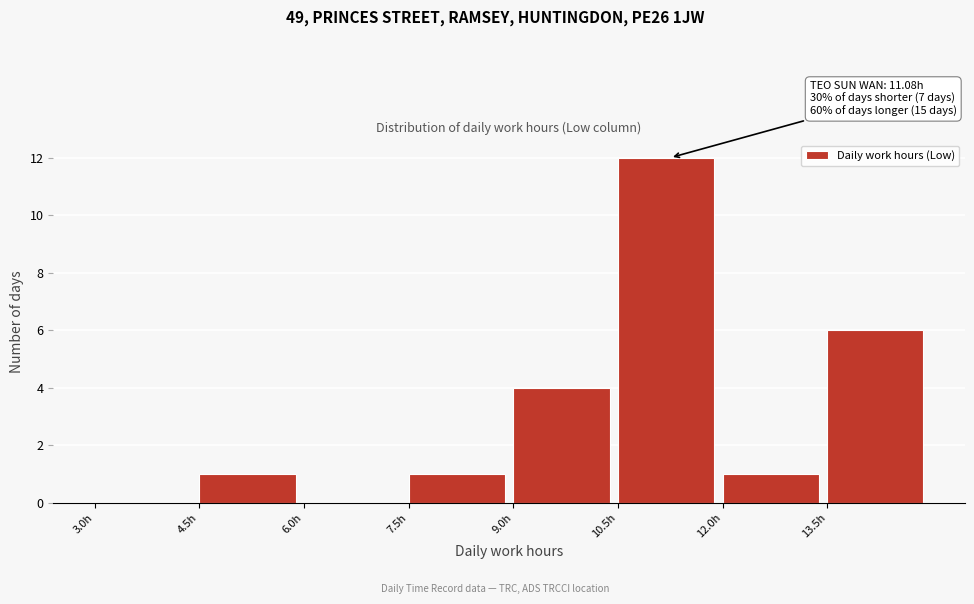

Over which range of the x-axis is the bar tallest?

10.5 to 12.0